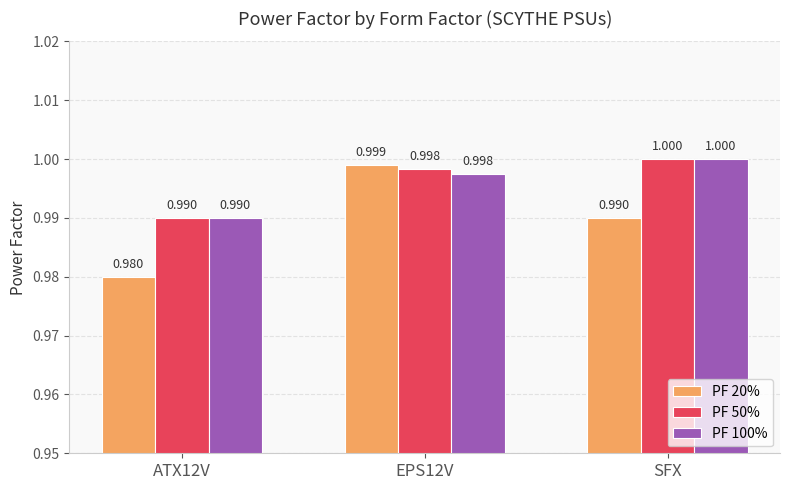

Reading left to right, extract all data points from this chart.

PF 20%: 1.0	1.0	1.0
PF 50%: 1.0	1.0	1.0
PF 100%: 1.0	1.0	1.0